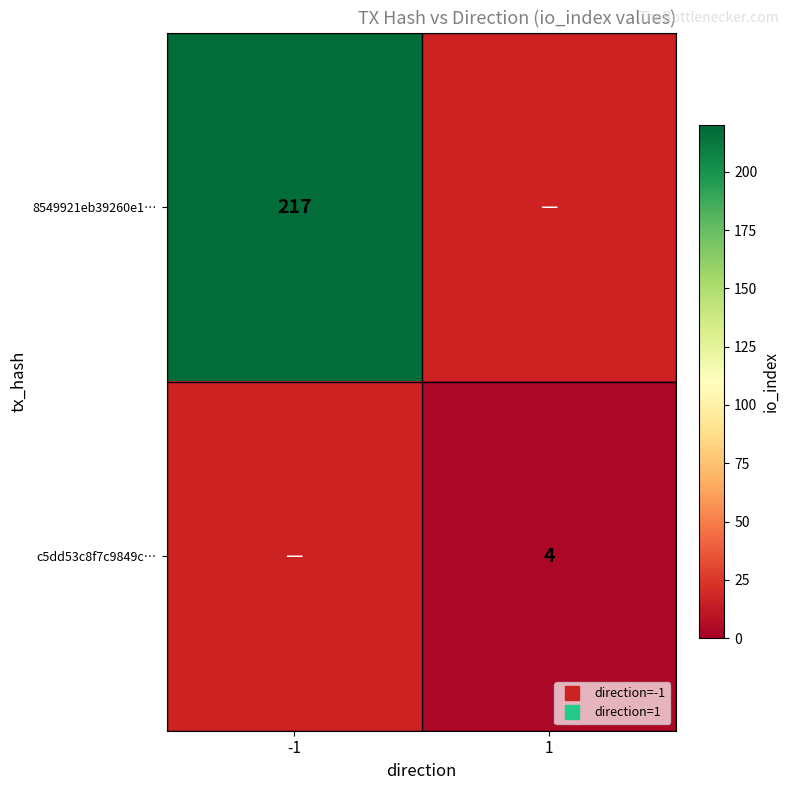

Where is 8549921eb39260e1… nearest to the value 217?

-1